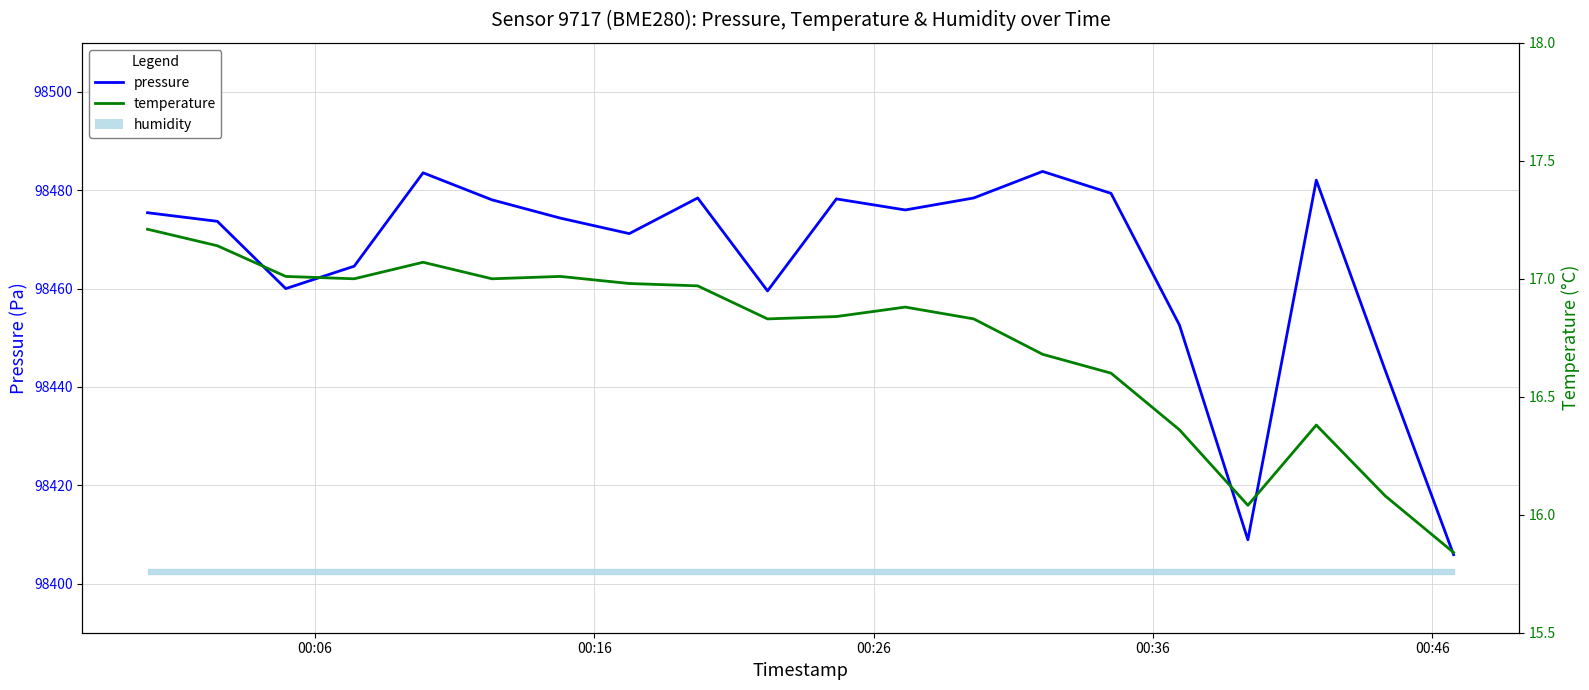

Reading left to right, transcribe all the data shown in this chart.

pressure: 98475.4	98473.7	98460.0	98464.6	98483.6	98478.1	98474.3	98471.2	98478.4	98459.5	98478.2	98476.0	98478.4	98483.8	98479.4	98452.6	98408.9	98482.1	98443.4	98405.9
temperature: 17.2	17.1	17.0	17.0	17.1	17.0	17.0	17.0	17.0	16.8	16.8	16.9	16.8	16.7	16.6	16.4	16.0	16.4	16.1	15.8